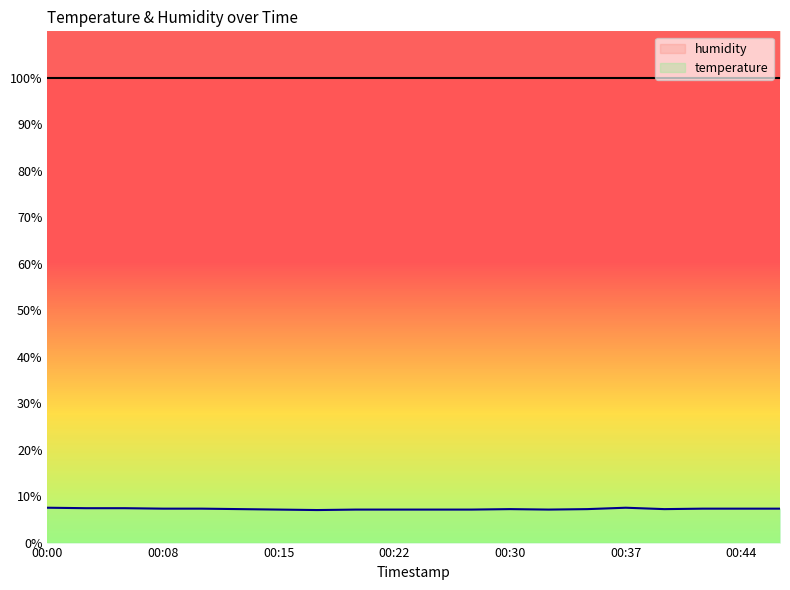

Reading left to right, what are all the values shown in this chart?

00:00=7.5	00:03=7.4	00:05=7.4	00:08=7.3	00:10=7.3	00:13=7.2	00:15=7.1	00:17=7.0	00:20=7.1	00:22=7.1	00:25=7.1	00:27=7.1	00:30=7.2	00:32=7.1	00:34=7.2	00:37=7.5	00:39=7.2	00:42=7.3	00:44=7.3	00:47=7.3